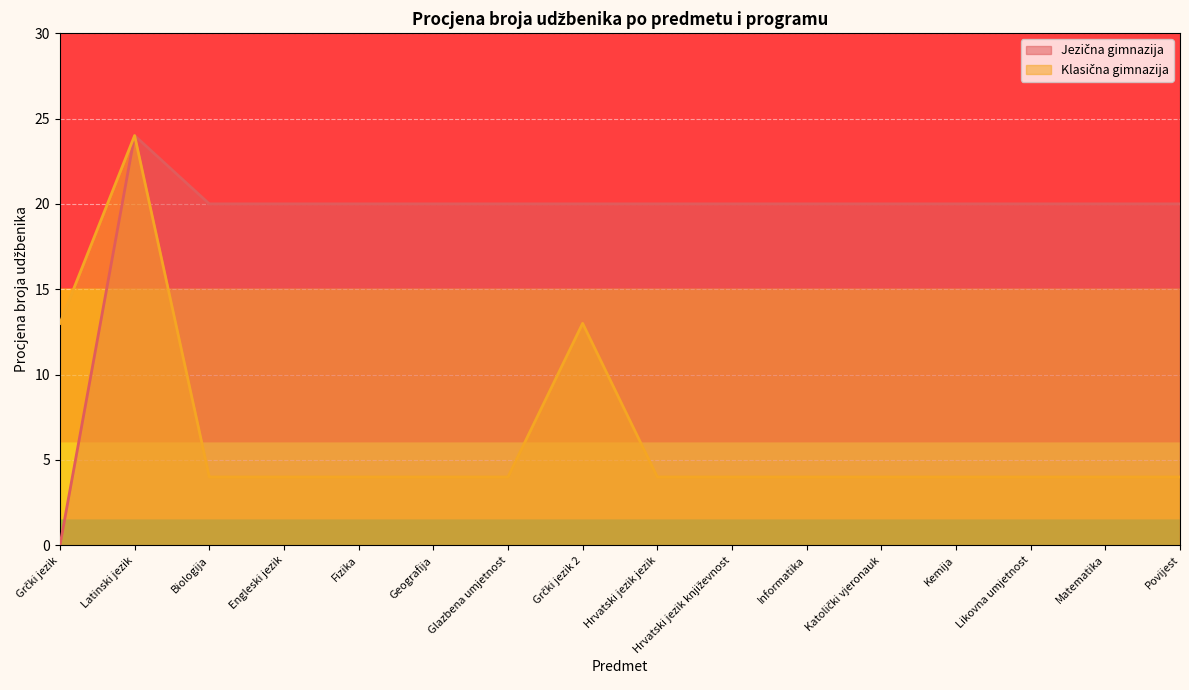

The Klasična gimnazija series shows 1 at Kemija. True or false?

False